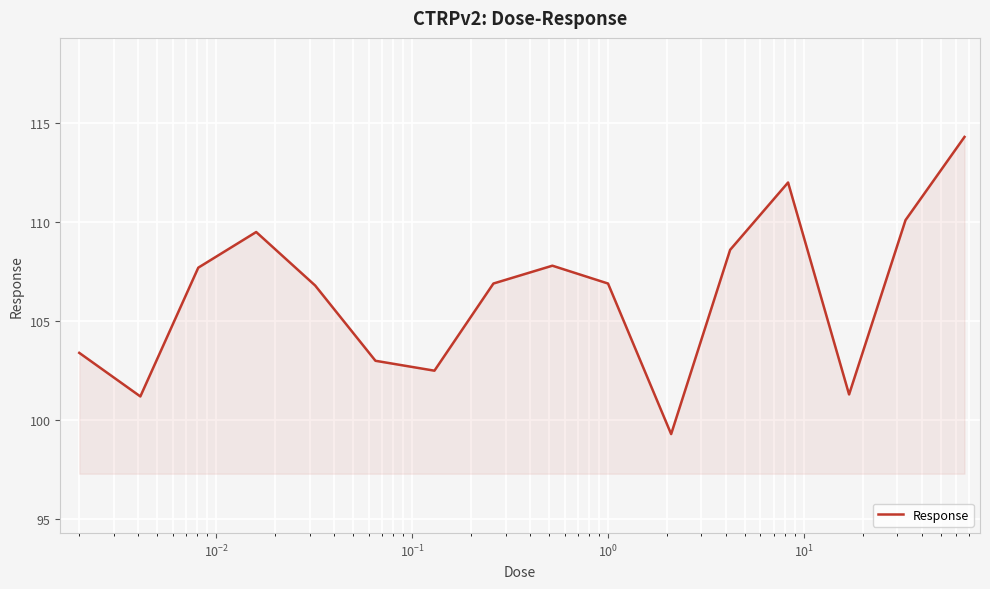

What is the minimum value shown in the chart?

99.3